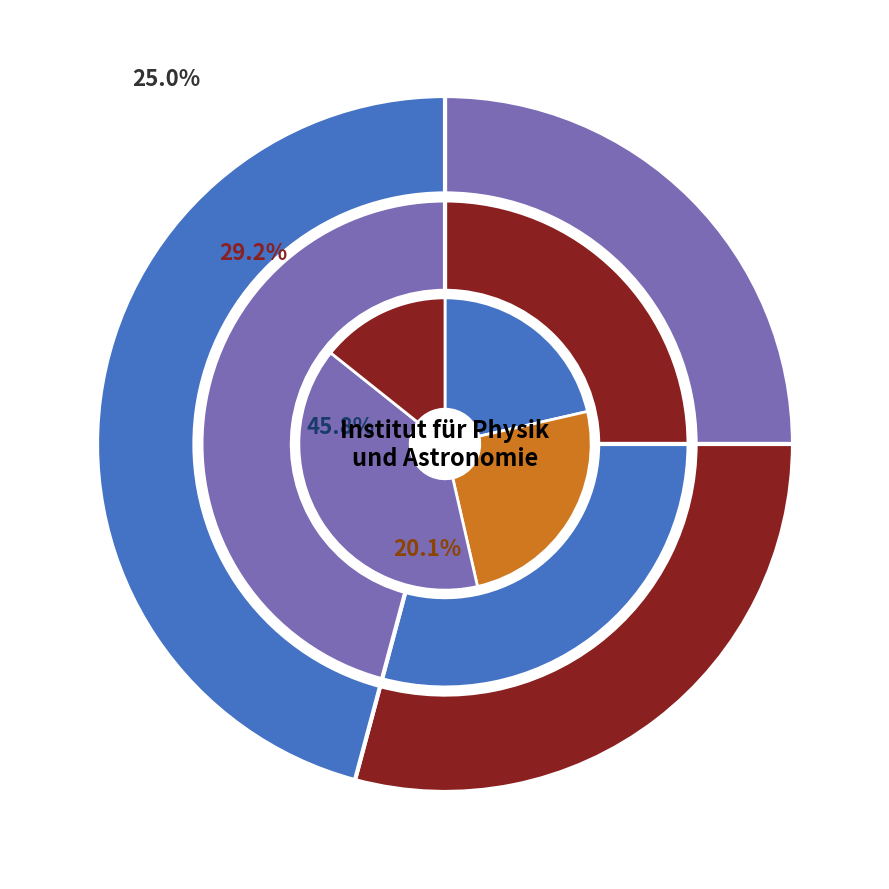

Combined, do OPUS4-55449 and OPUS4-34947 account for over 50%?

Yes